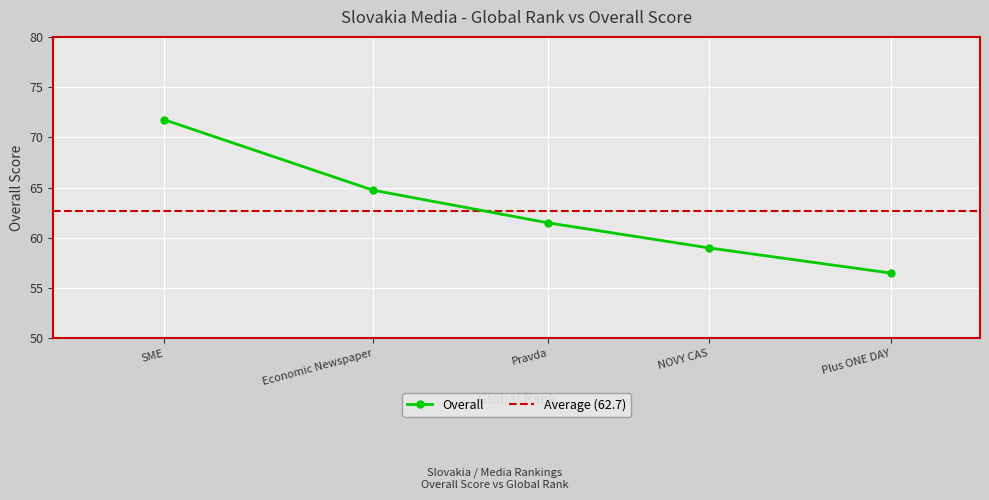

What is the difference between the second highest and minimum values?

8.2